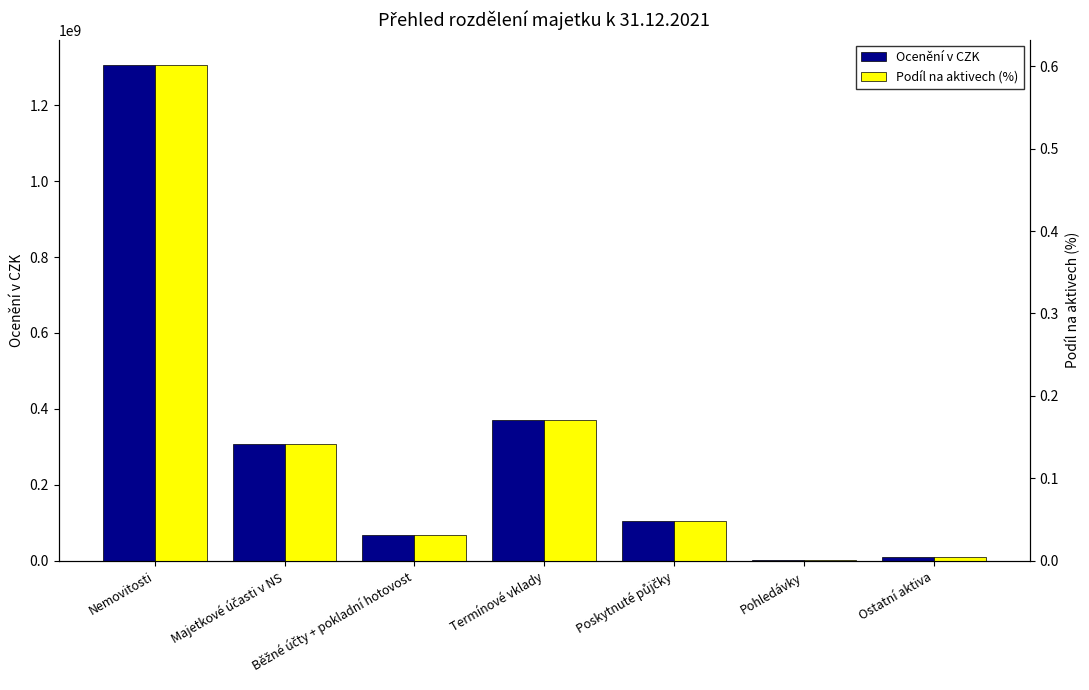

Is it true that Podíl na aktivech (%) equals 0.0 at Běžné účty + pokladní hotovost?

False